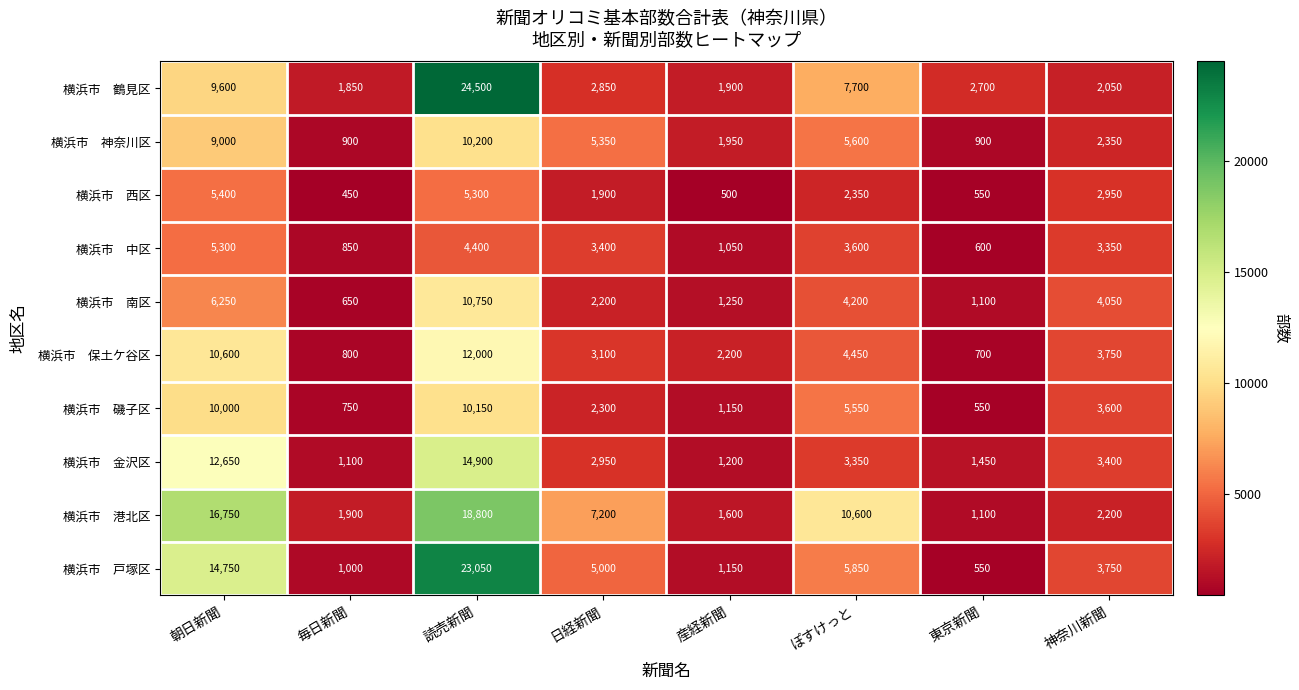

What is the spread (max minus min) of values at 読売新聞?

20100